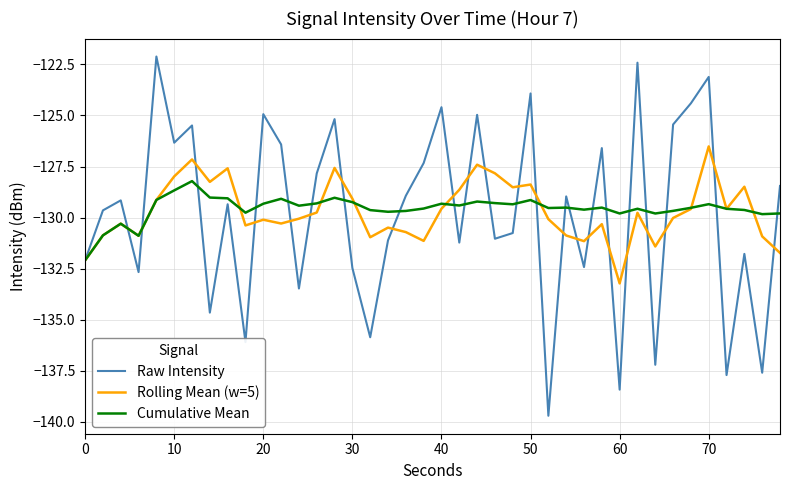

List the series in order of their peak value, highest first.

Raw Intensity, Rolling Mean (w=5), Cumulative Mean